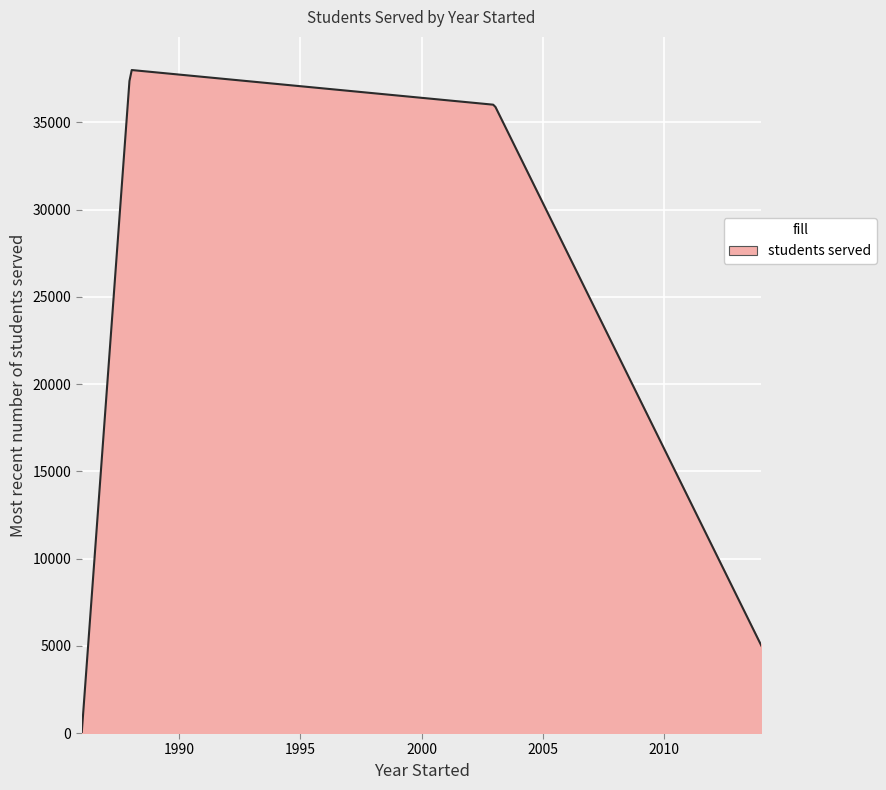

What is the difference between the maximum and minimum values?

37992.0